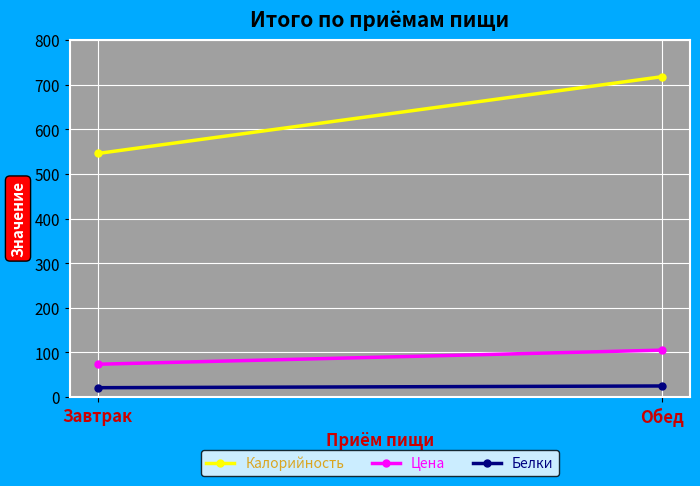

What is the average value of the Цена series?

89.3